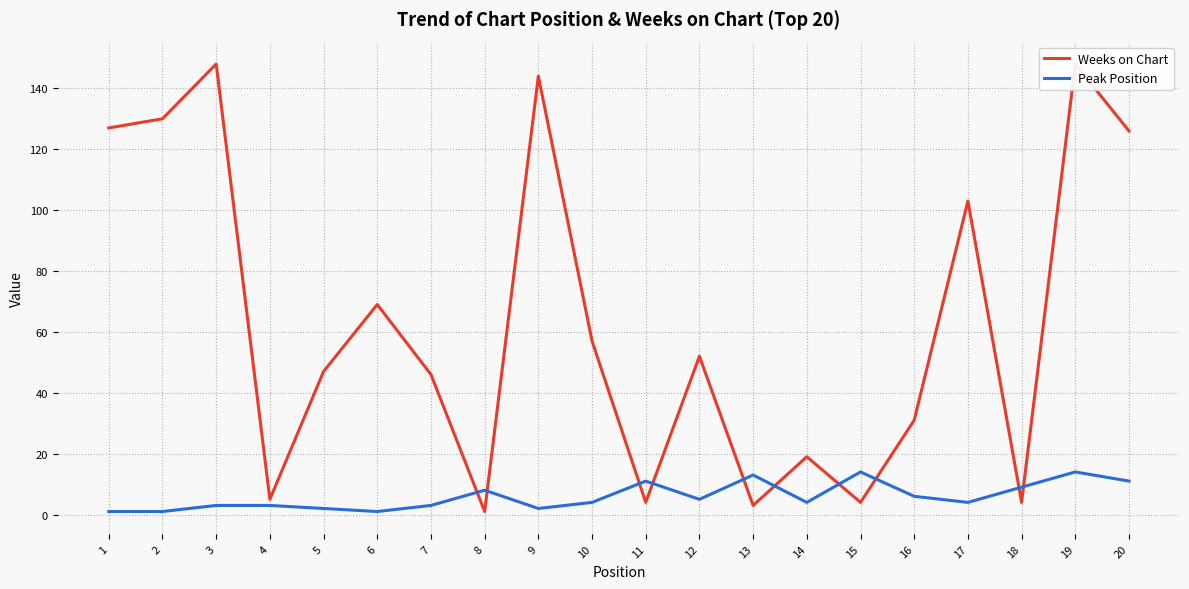

What is the difference between the second highest and second lowest values in the Weeks on Chart series?

145